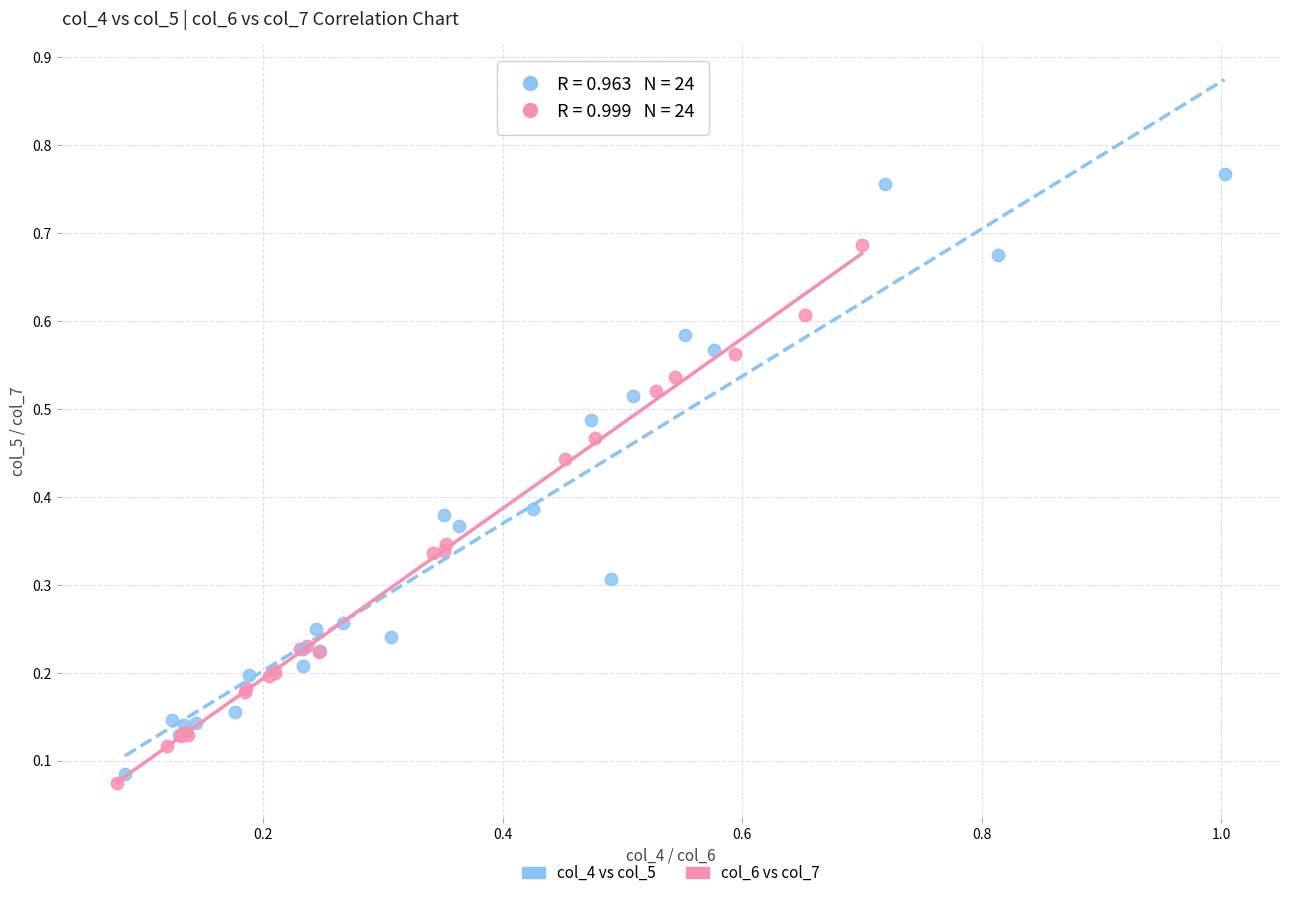

Which series has the widest spread of Y values?

col_4 vs col_5